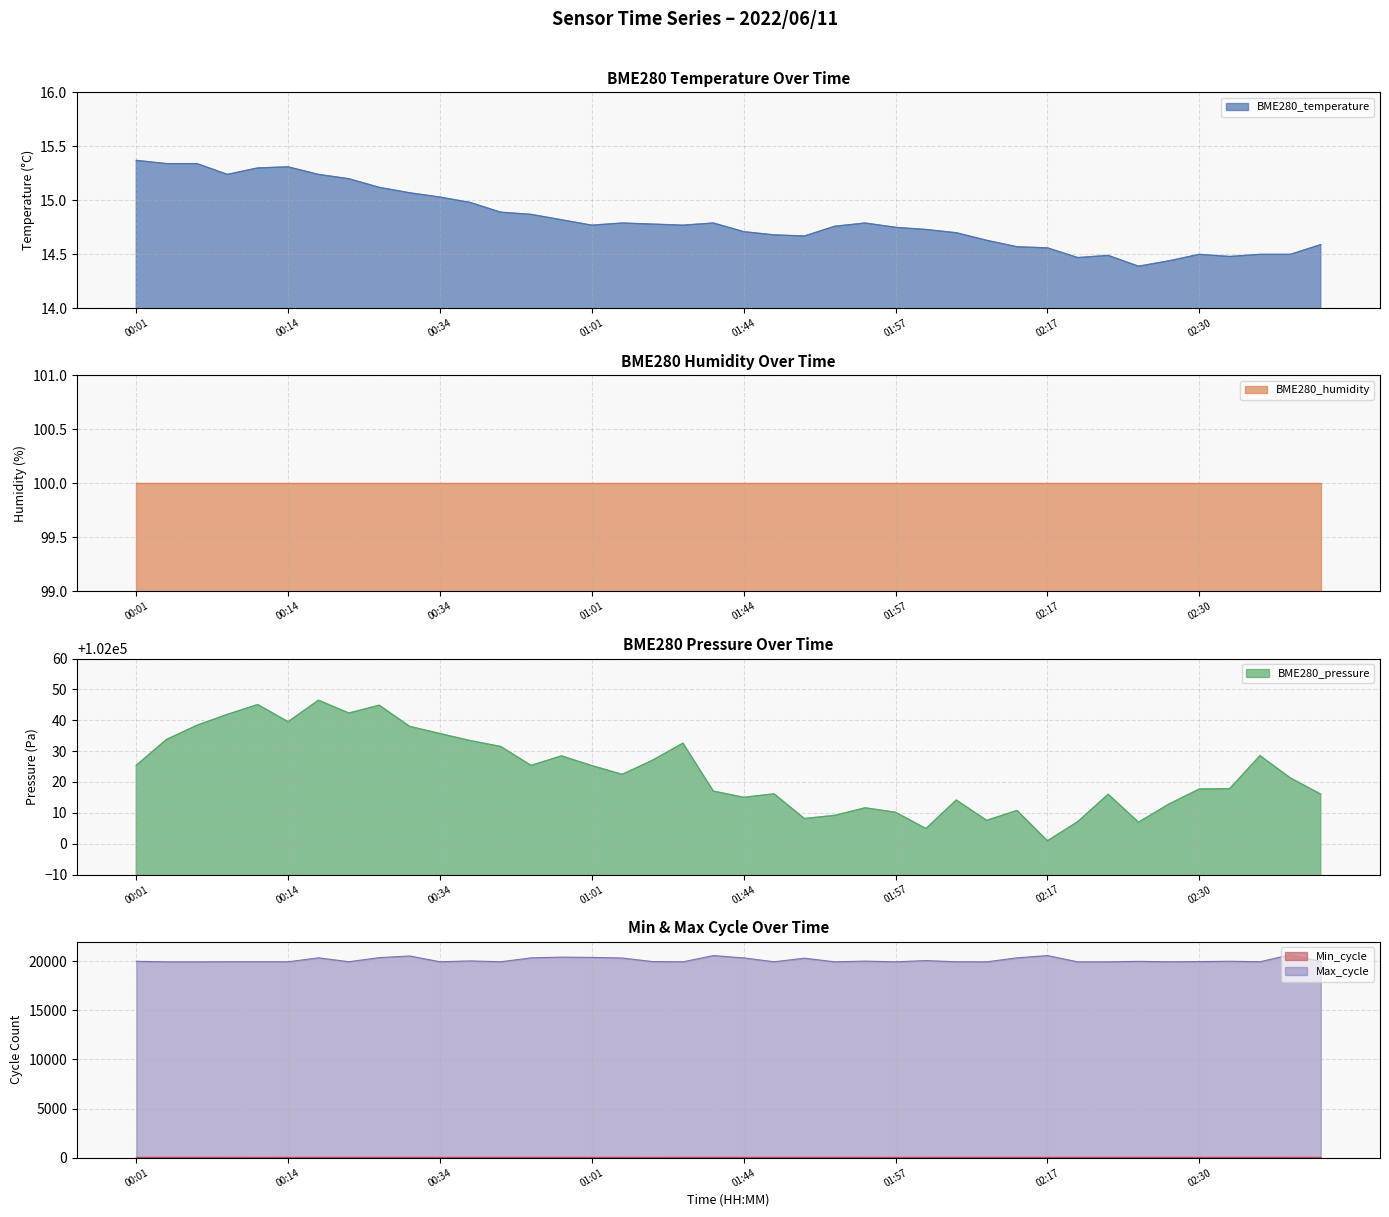

How many interior local valleys does the Max_cycle series have?

13